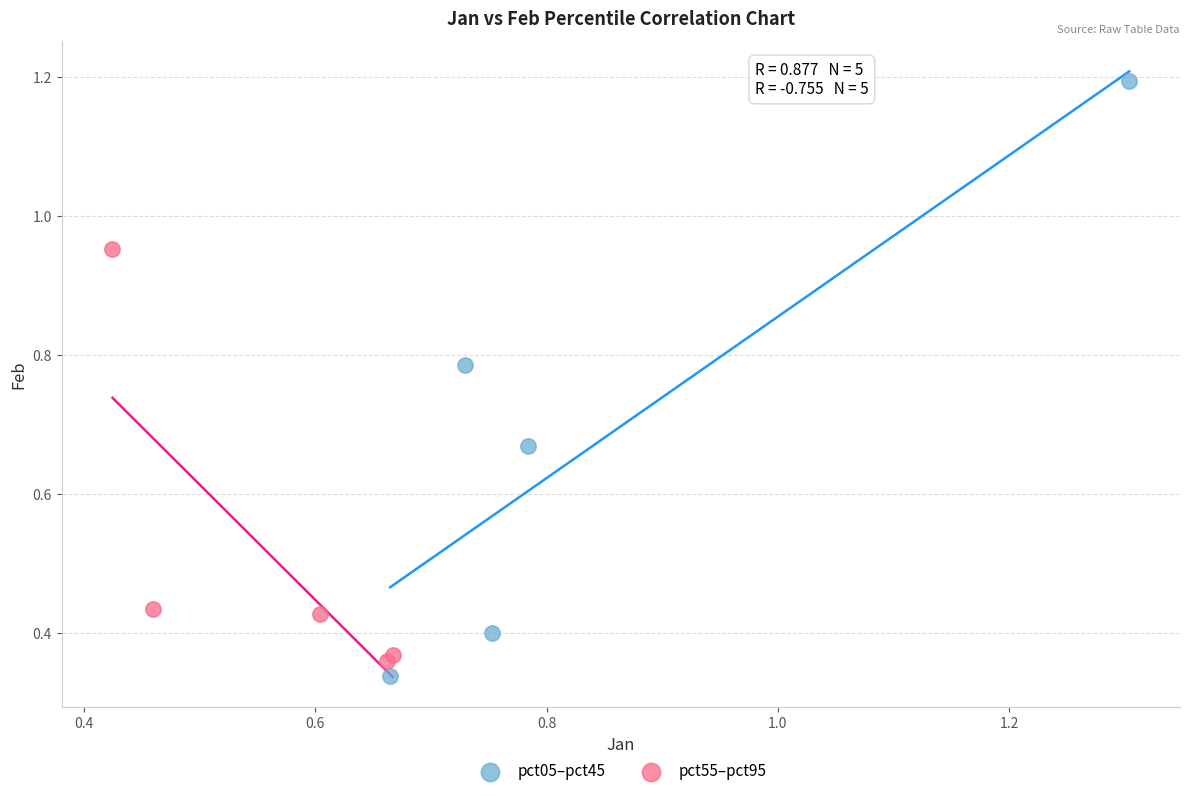

Which series reaches the maximum Y coordinate?

pct05–pct45